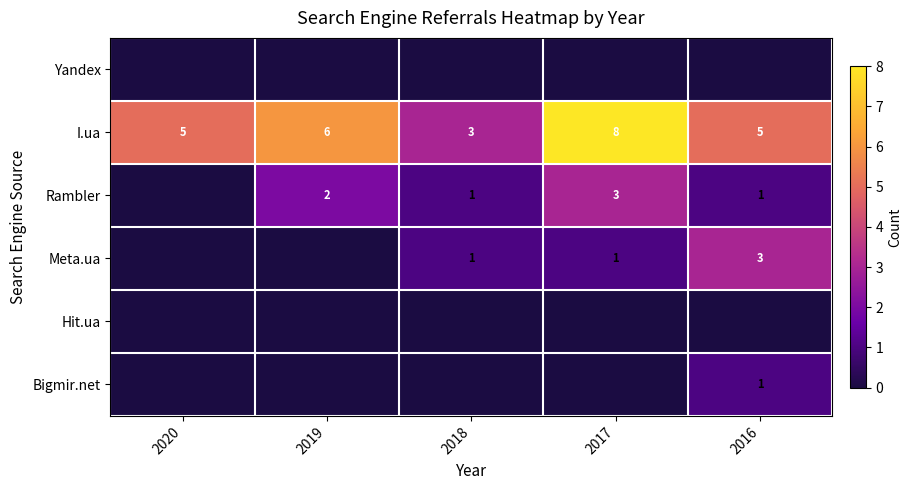

What is the sum of all I.ua values?

27